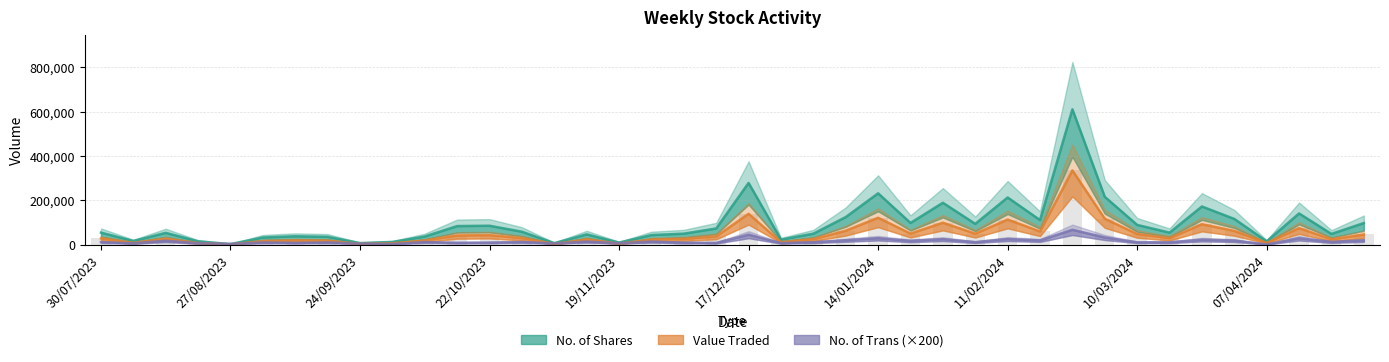

The value of Value Traded at 11/02/2024 is 23998. True or false?

False